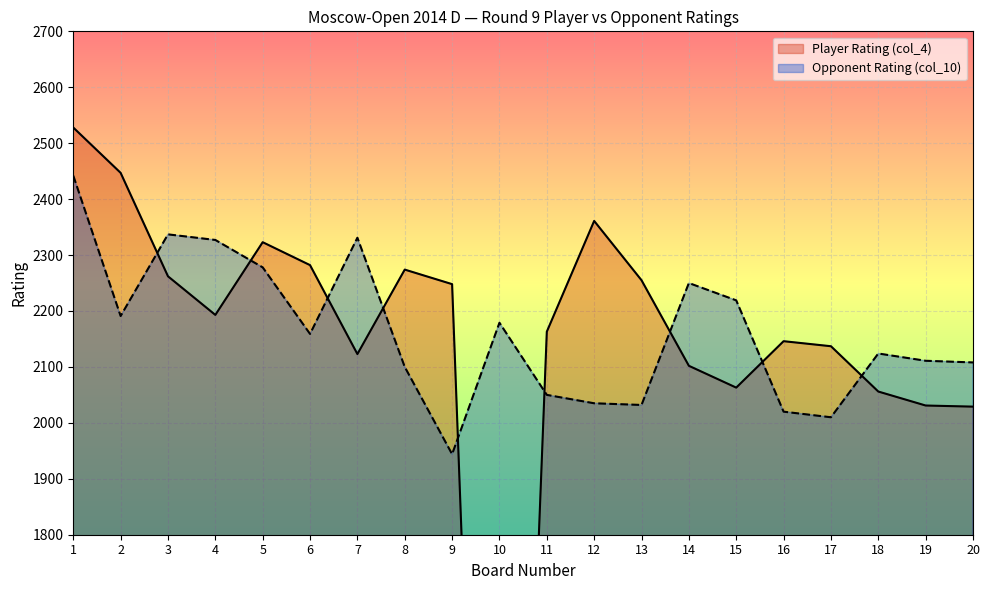

What is the average value of the Player Rating (col_4) series?

2101